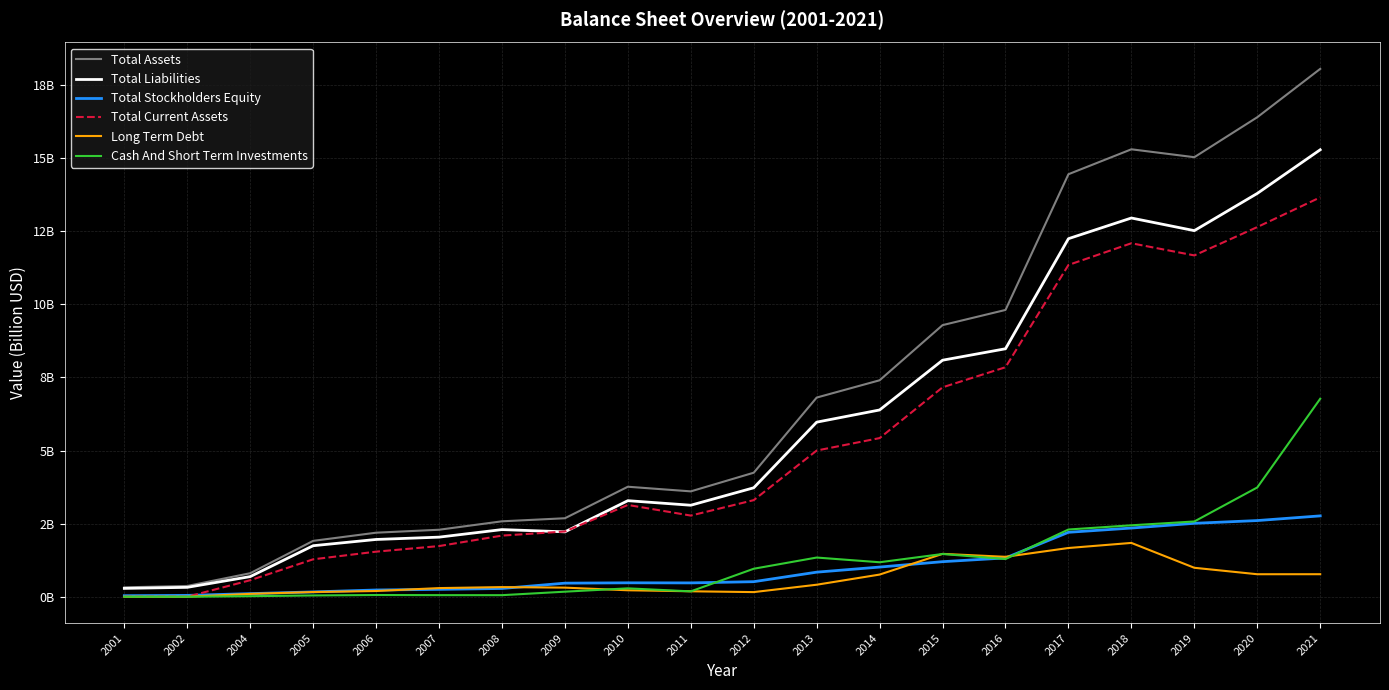

Reading left to right, list all the values displayed in this chart.

Total Assets: 2001=0.3	2002=0.4	2004=0.8	2005=1.9	2006=2.2	2007=2.3	2008=2.6	2009=2.7	2010=3.8	2011=3.6	2012=4.2	2013=6.8	2014=7.4	2015=9.3	2016=9.8	2017=14.4	2018=15.3	2019=15.0	2020=16.4	2021=18.1
Total Liabilities: 2001=0.3	2002=0.3	2004=0.7	2005=1.7	2006=2.0	2007=2.0	2008=2.3	2009=2.2	2010=3.3	2011=3.1	2012=3.7	2013=6.0	2014=6.4	2015=8.1	2016=8.5	2017=12.2	2018=13.0	2019=12.5	2020=13.8	2021=15.3
Total Stockholders Equity: 2001=0.0	2002=0.0	2004=0.1	2005=0.2	2006=0.2	2007=0.3	2008=0.3	2009=0.5	2010=0.5	2011=0.5	2012=0.5	2013=0.8	2014=1.0	2015=1.2	2016=1.3	2017=2.2	2018=2.3	2019=2.5	2020=2.6	2021=2.8
Total Current Assets: 2001=0.0	2002=0.0	2004=0.6	2005=1.3	2006=1.5	2007=1.7	2008=2.1	2009=2.2	2010=3.1	2011=2.8	2012=3.3	2013=5.0	2014=5.4	2015=7.2	2016=7.8	2017=11.3	2018=12.1	2019=11.7	2020=12.6	2021=13.7
Long Term Debt: 2001=0.0	2002=0.0	2004=0.1	2005=0.2	2006=0.2	2007=0.3	2008=0.3	2009=0.3	2010=0.2	2011=0.2	2012=0.2	2013=0.4	2014=0.8	2015=1.5	2016=1.4	2017=1.7	2018=1.8	2019=1.0	2020=0.8	2021=0.8
Cash And Short Term Investments: 2001=0.0	2002=0.0	2004=0.0	2005=0.0	2006=0.1	2007=0.1	2008=0.1	2009=0.2	2010=0.3	2011=0.2	2012=1.0	2013=1.3	2014=1.2	2015=1.5	2016=1.3	2017=2.3	2018=2.4	2019=2.6	2020=3.7	2021=6.8